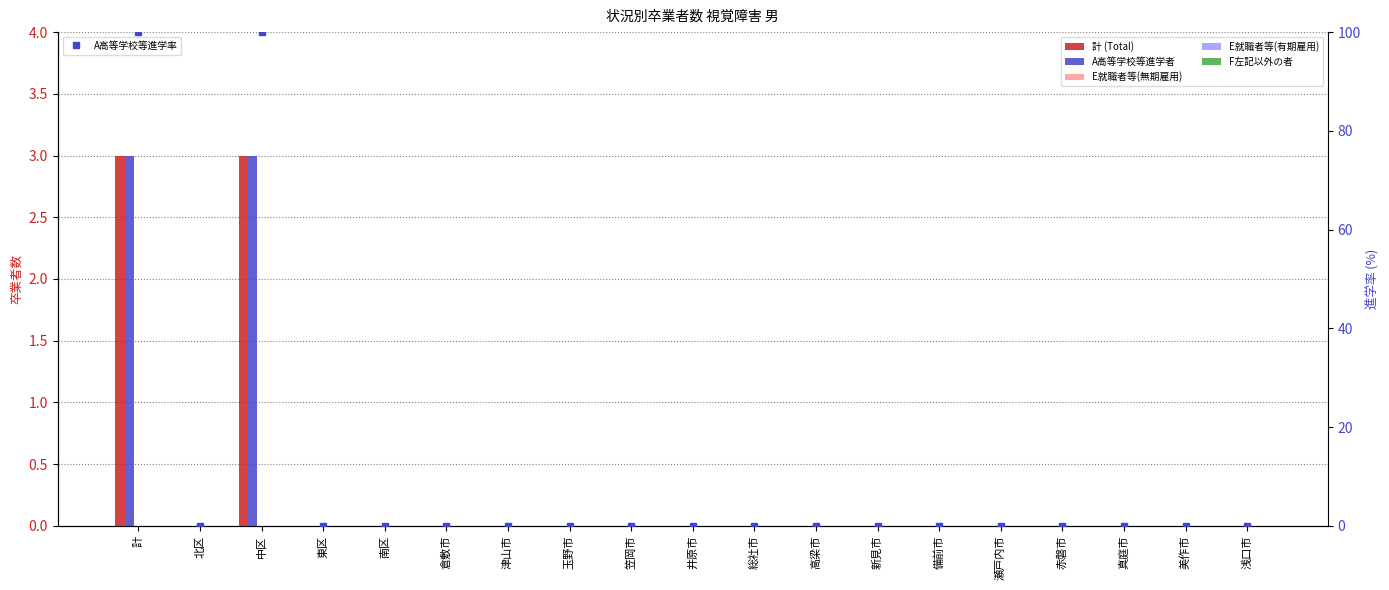

The E就職者等(有期雇用) series shows 0 at 瀬戸内市. True or false?

True